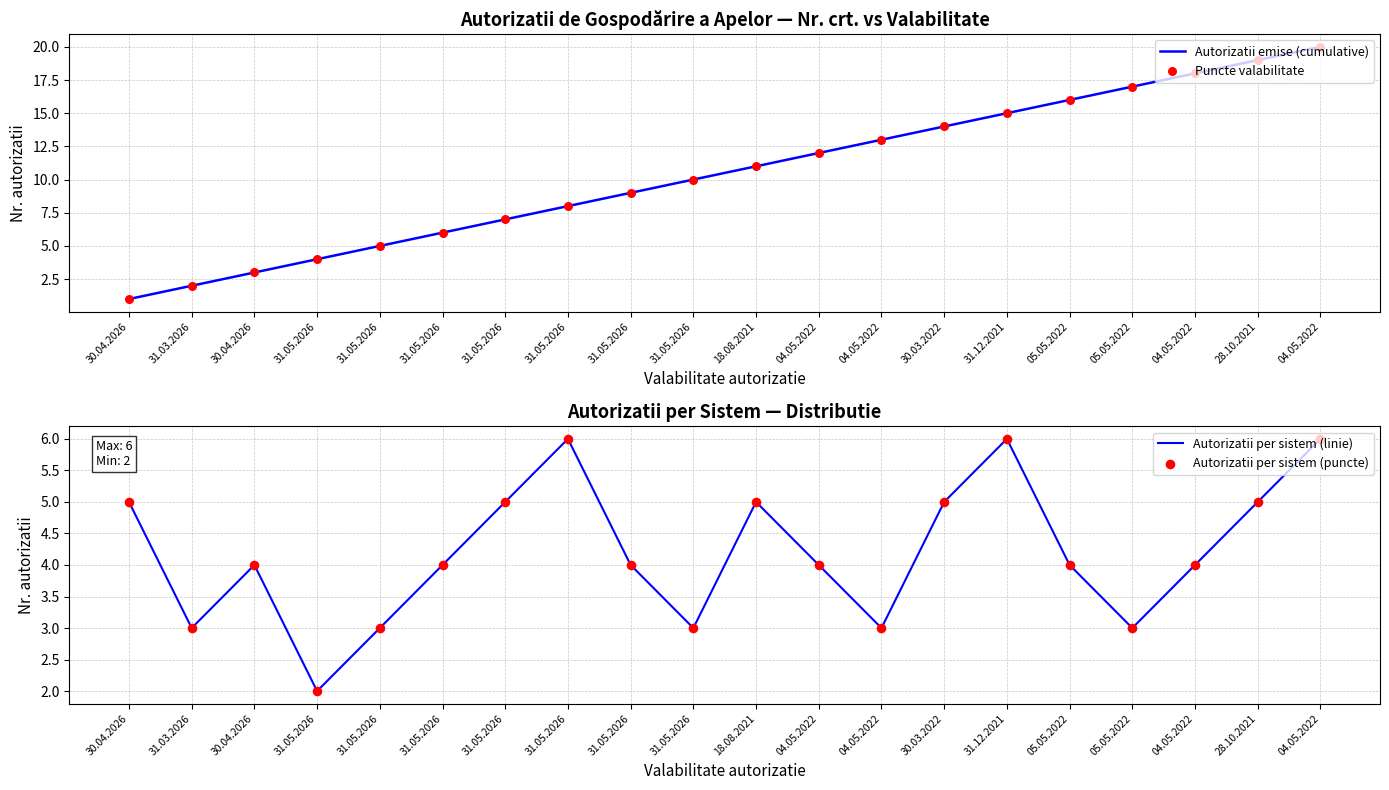

Which series has the widest spread of Y values?

Autorizatii emise (cumulative)